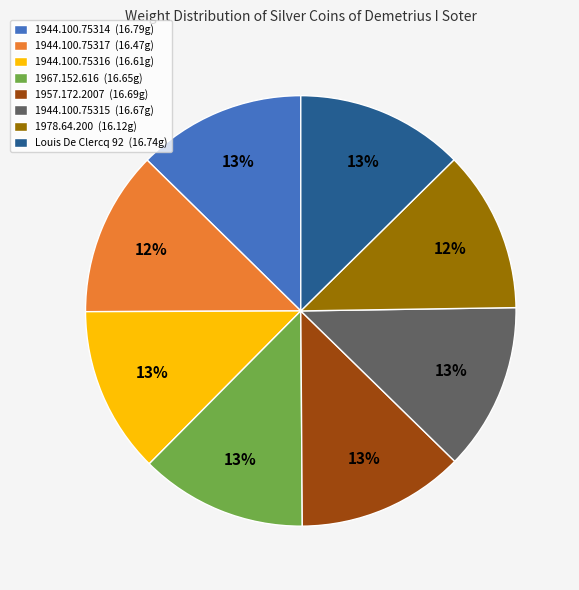

Is there a majority slice in this chart?

No